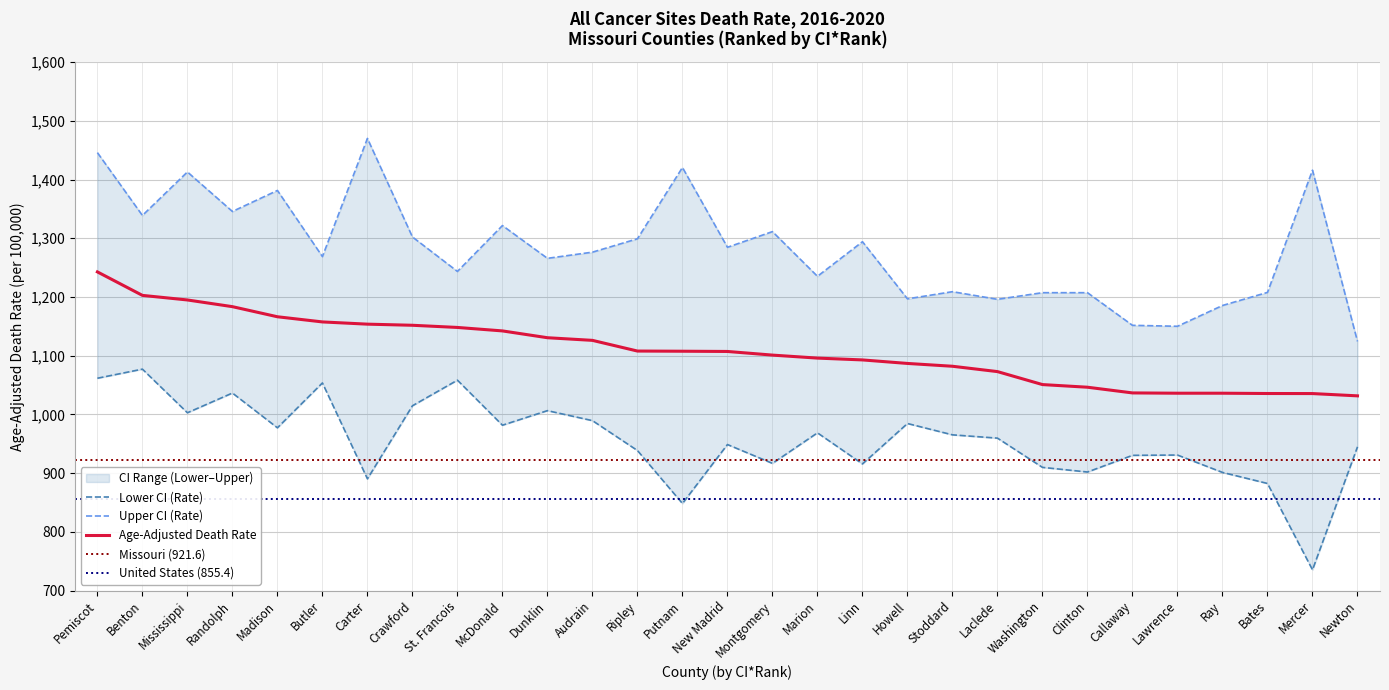

Which category has the lowest value in the Upper CI (Rate) series?

Newton